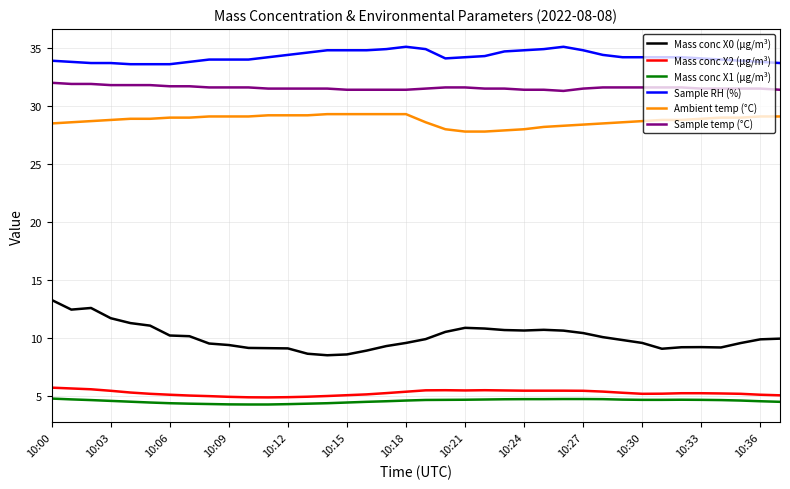

What are all the series names shown in the legend?

Mass conc X0 (μg/m³), Mass conc X2 (μg/m³), Mass conc X1 (μg/m³), Sample RH (%), Ambient temp (°C), Sample temp (°C)